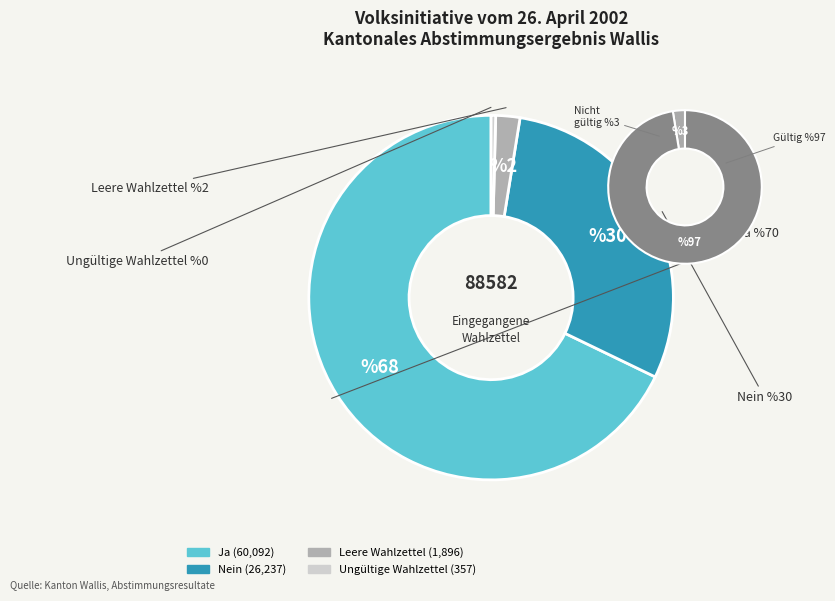

Is it true that Ja is 68% of the pie?

True